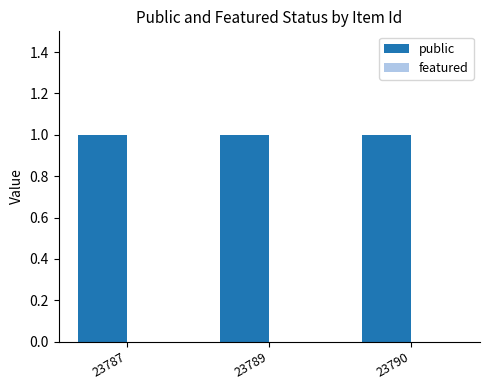

Which series has the largest total across all categories?

public